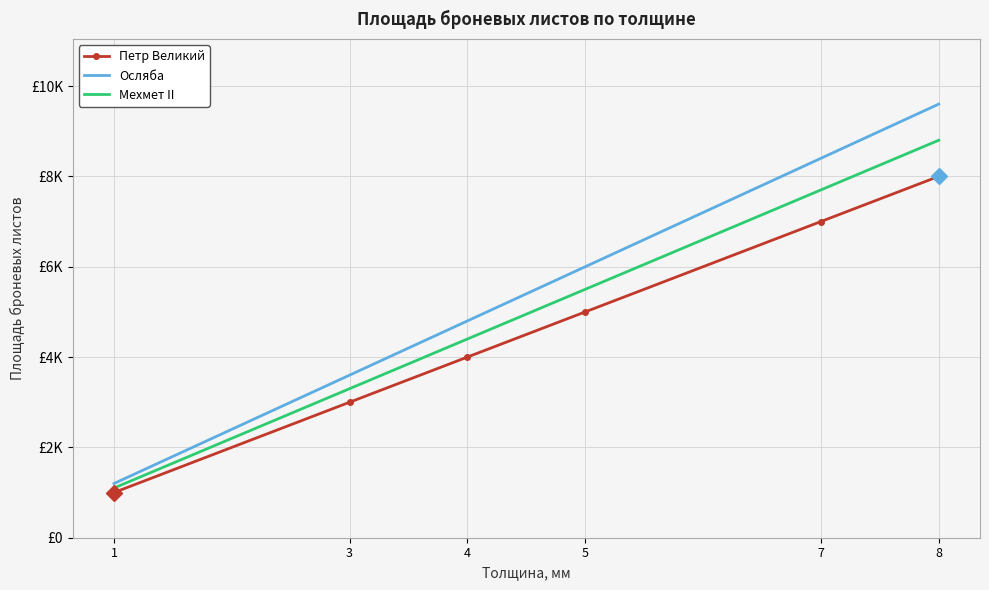

At which category is the sum across all series the highest?

8